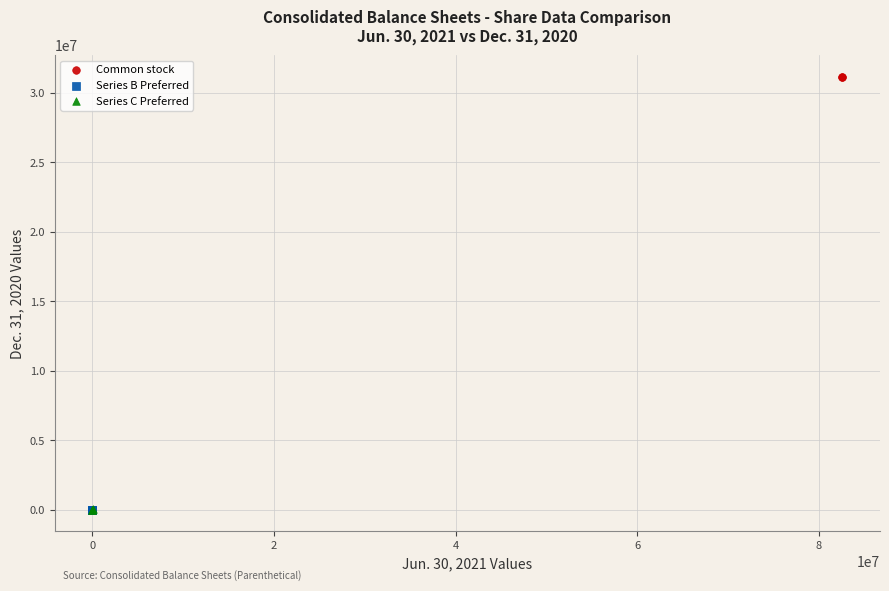

What are all the series names shown in the legend?

Common stock, Series B Preferred, Series C Preferred